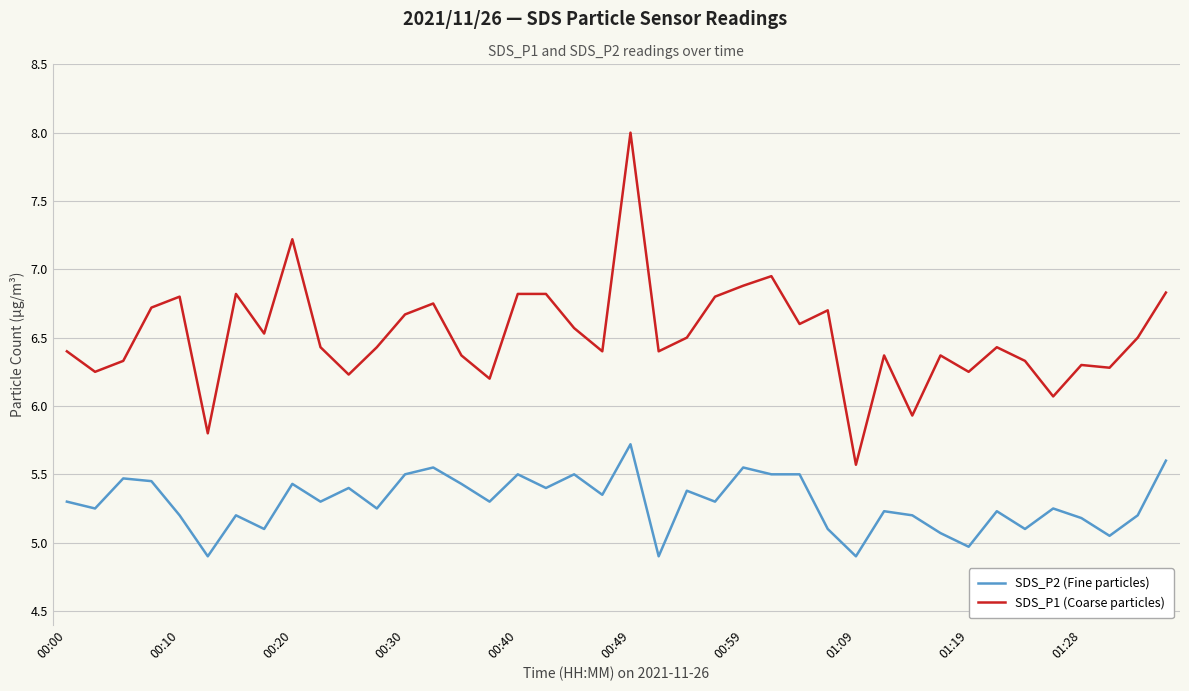

What is the greatest value displayed?

8.0